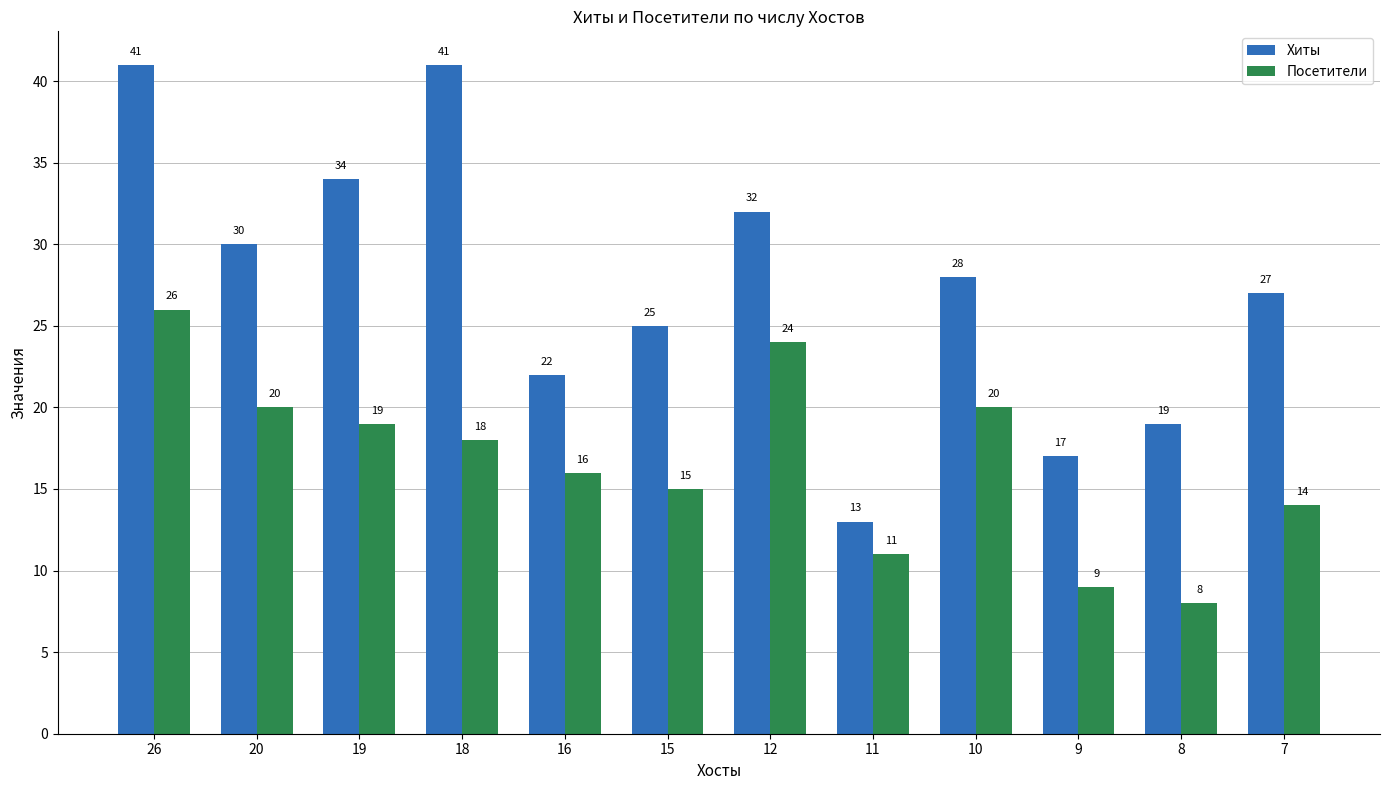

What is the difference between the Хиты values at 20 and 11?

17